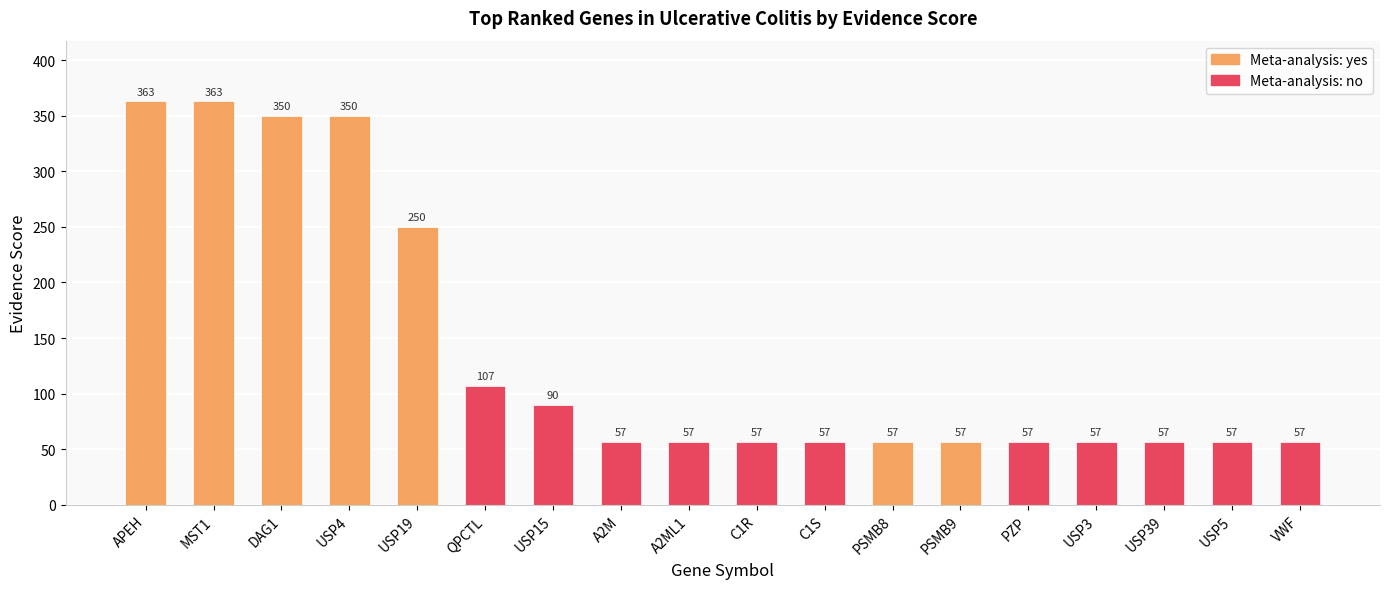

What is the value of the 11th bar from the left?

57